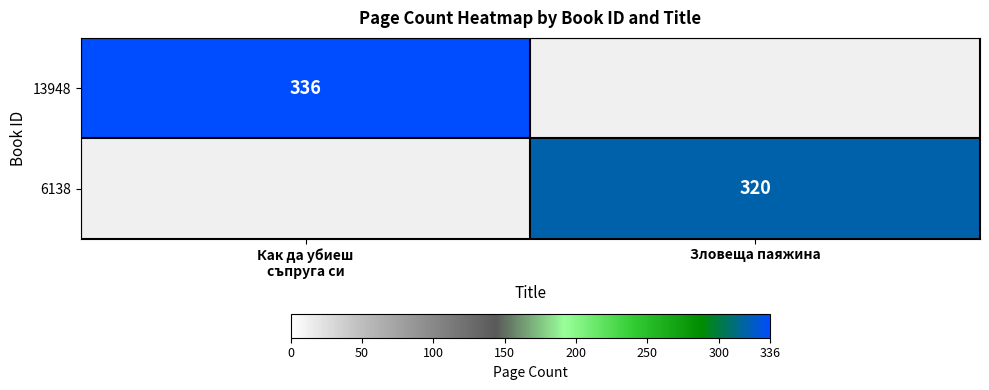

Which has a higher value, Как да убиеш
съпруга си or Зловеща паяжина?

Как да убиеш
съпруга си